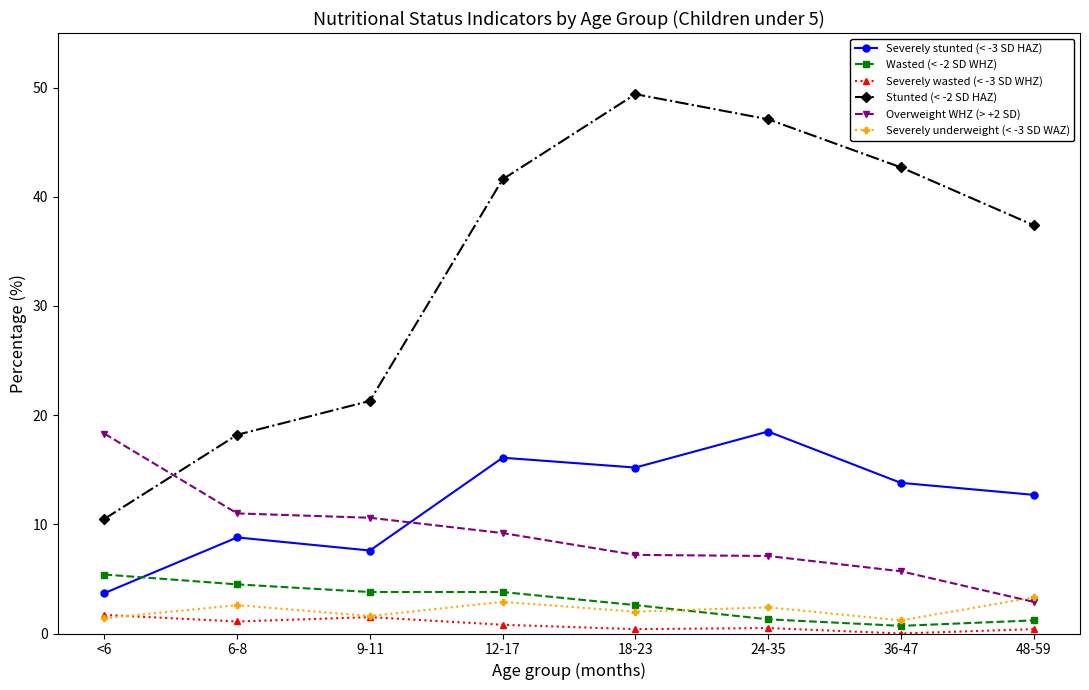

True or false: Stunted (< -2 SD HAZ) and Severely underweight (< -3 SD WAZ) intersect in this chart.

False